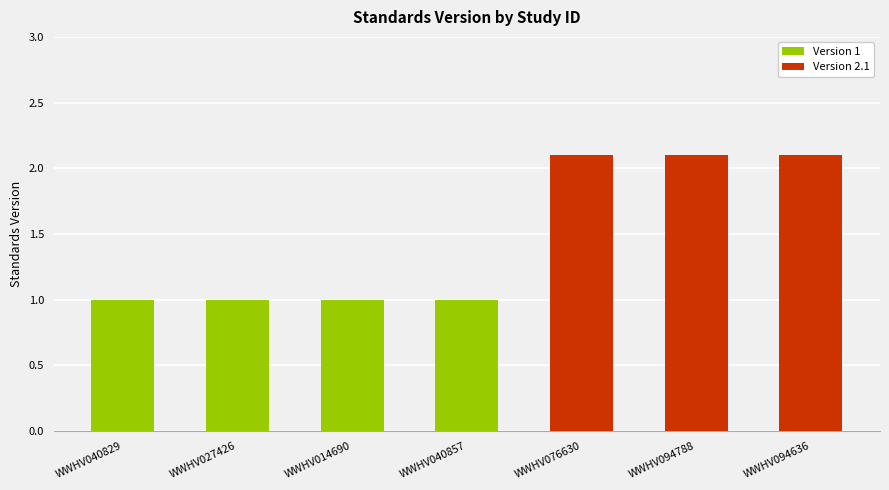

What is the label of the 3rd bar from the right?

WWHV076630